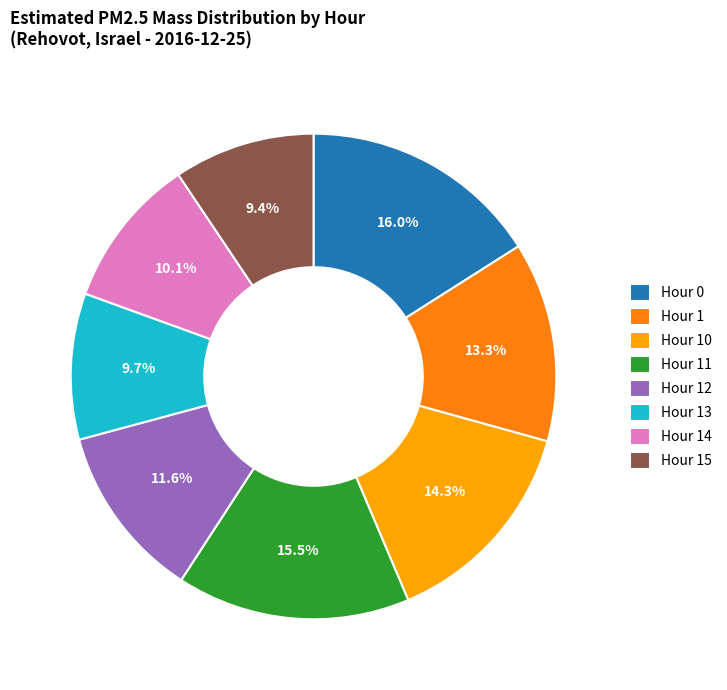

The Hour 15 slice represents 4% of the pie. True or false?

False